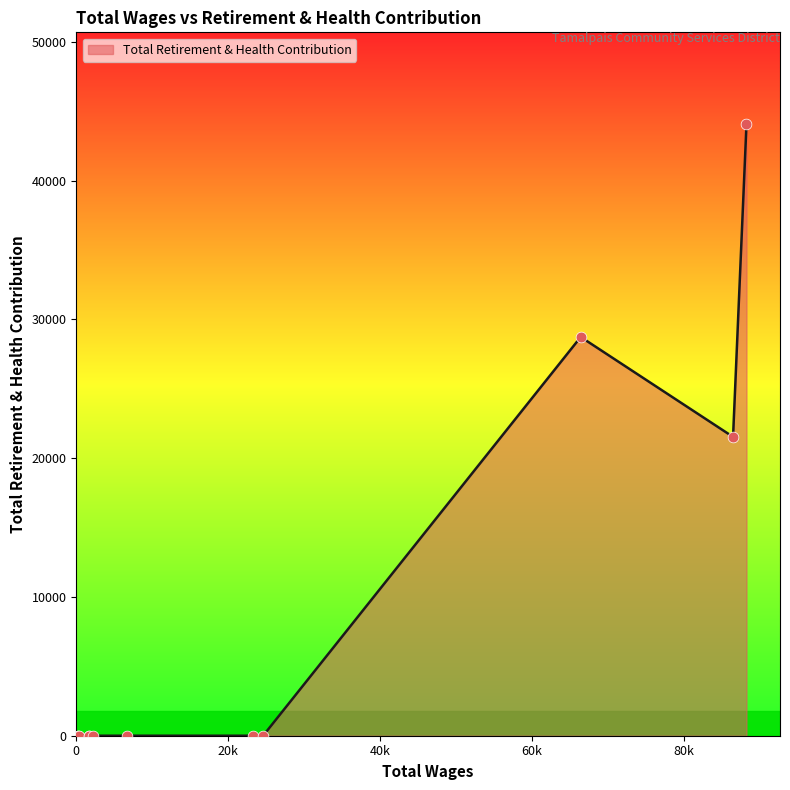

Between 66449.0 and 86514.0, which is larger?

66449.0